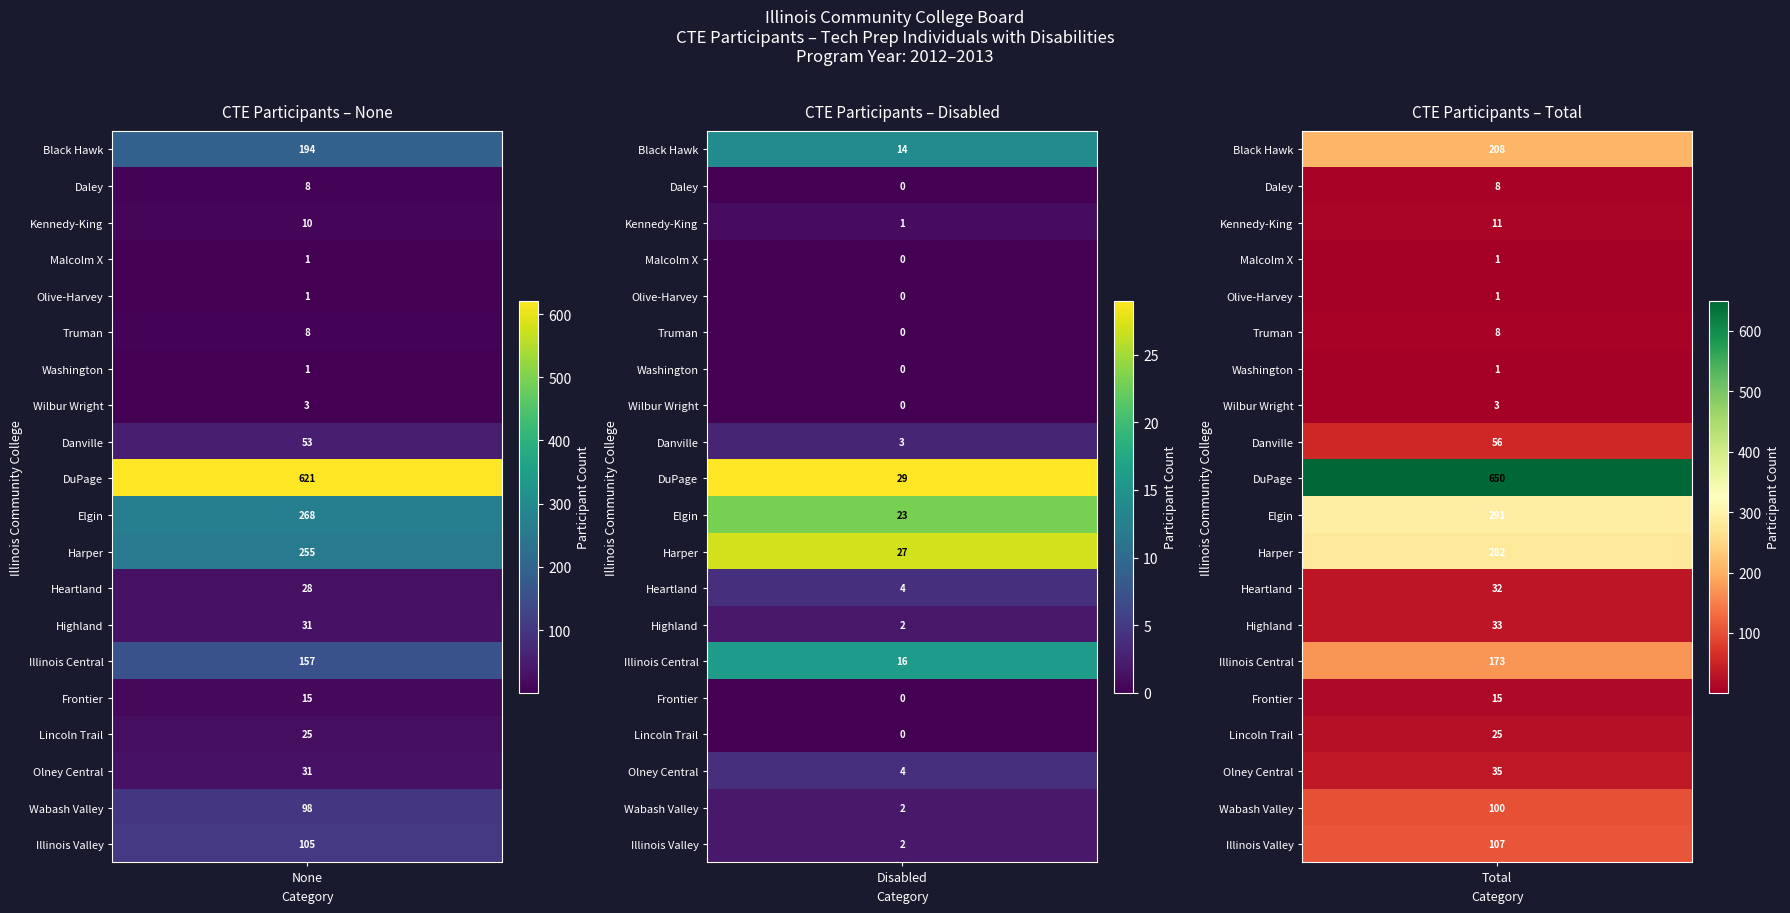

What is the sum of the Total values at 8 and Disabled?

64